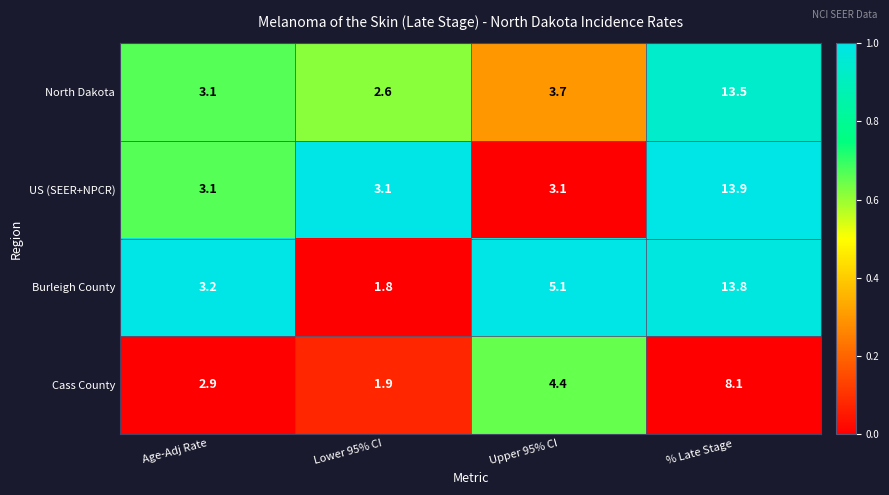

Which category has the lowest value in the North Dakota series?

Lower 95% CI